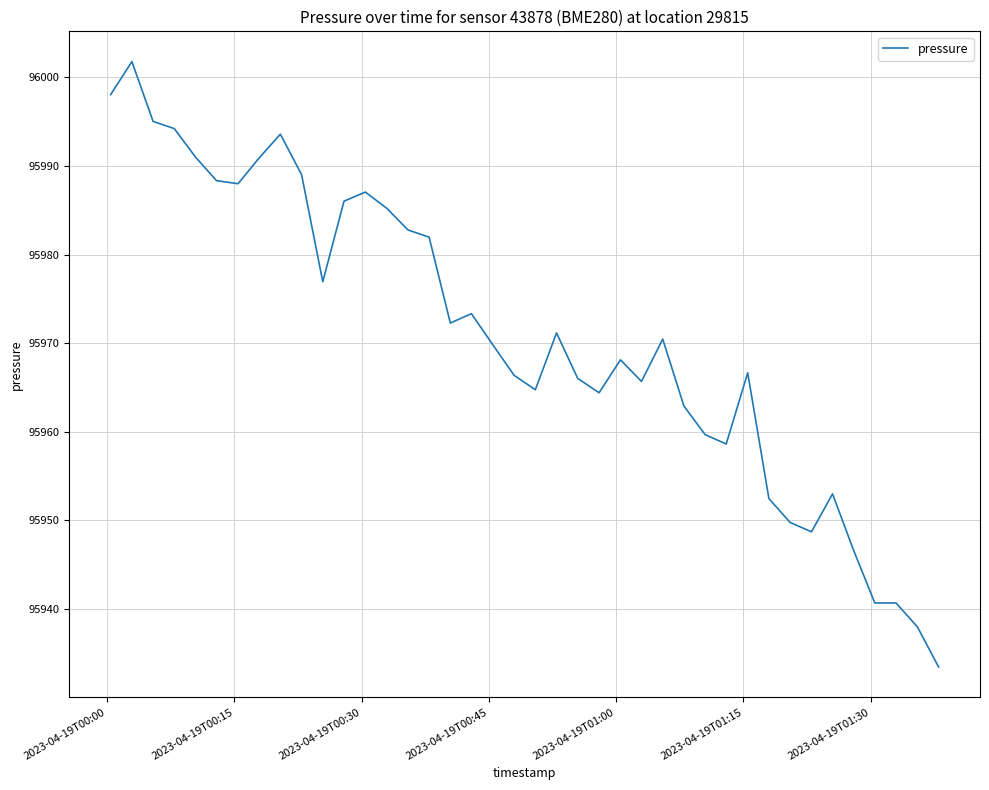

What is the difference between the maximum and minimum values?

68.3